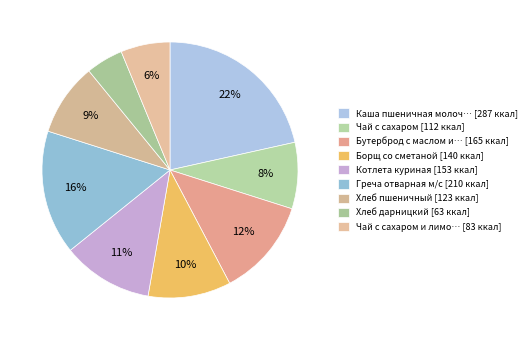

Count the number of slices in the pie.

9